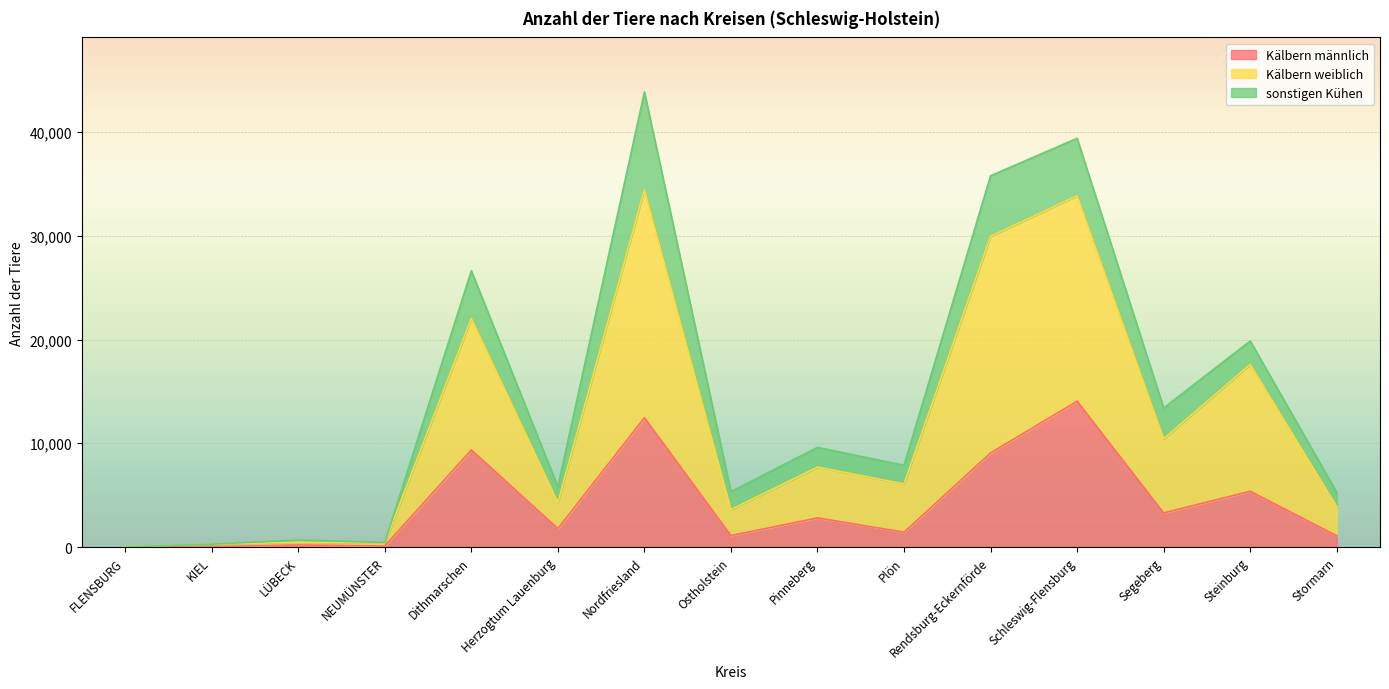

What is the total value across all series at Ostholstein?

5343